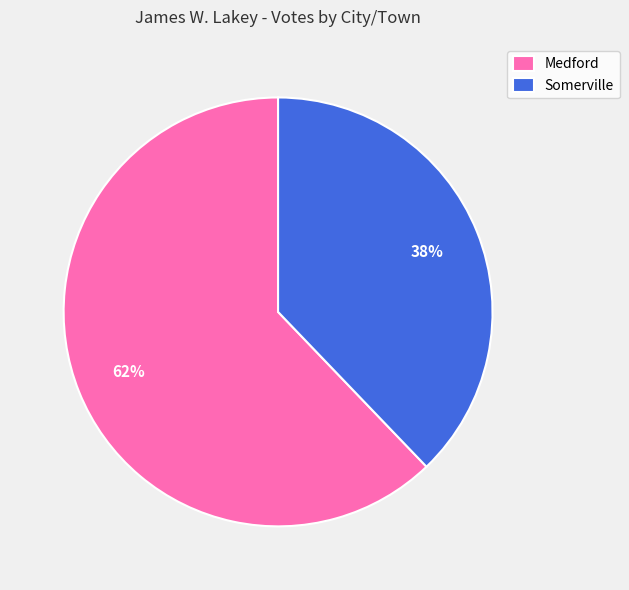

Which has a higher value, Medford or Somerville?

Medford